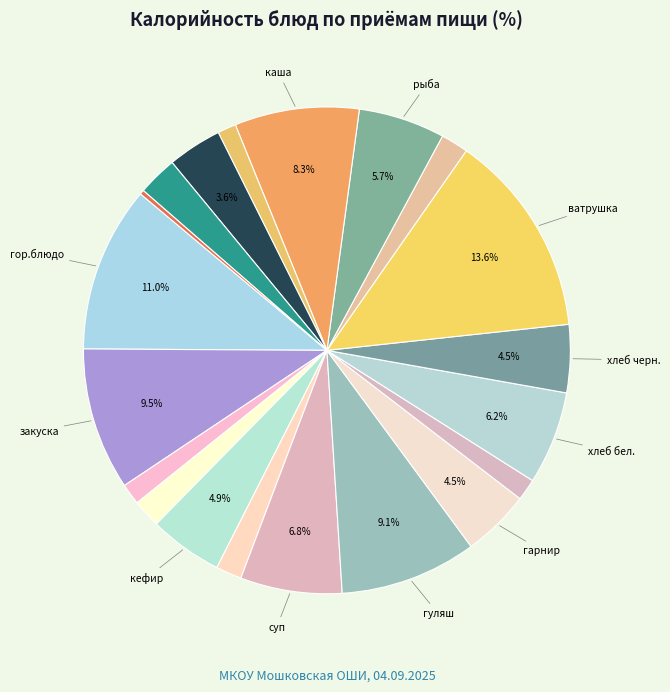

Count the number of slices in the pie.

20